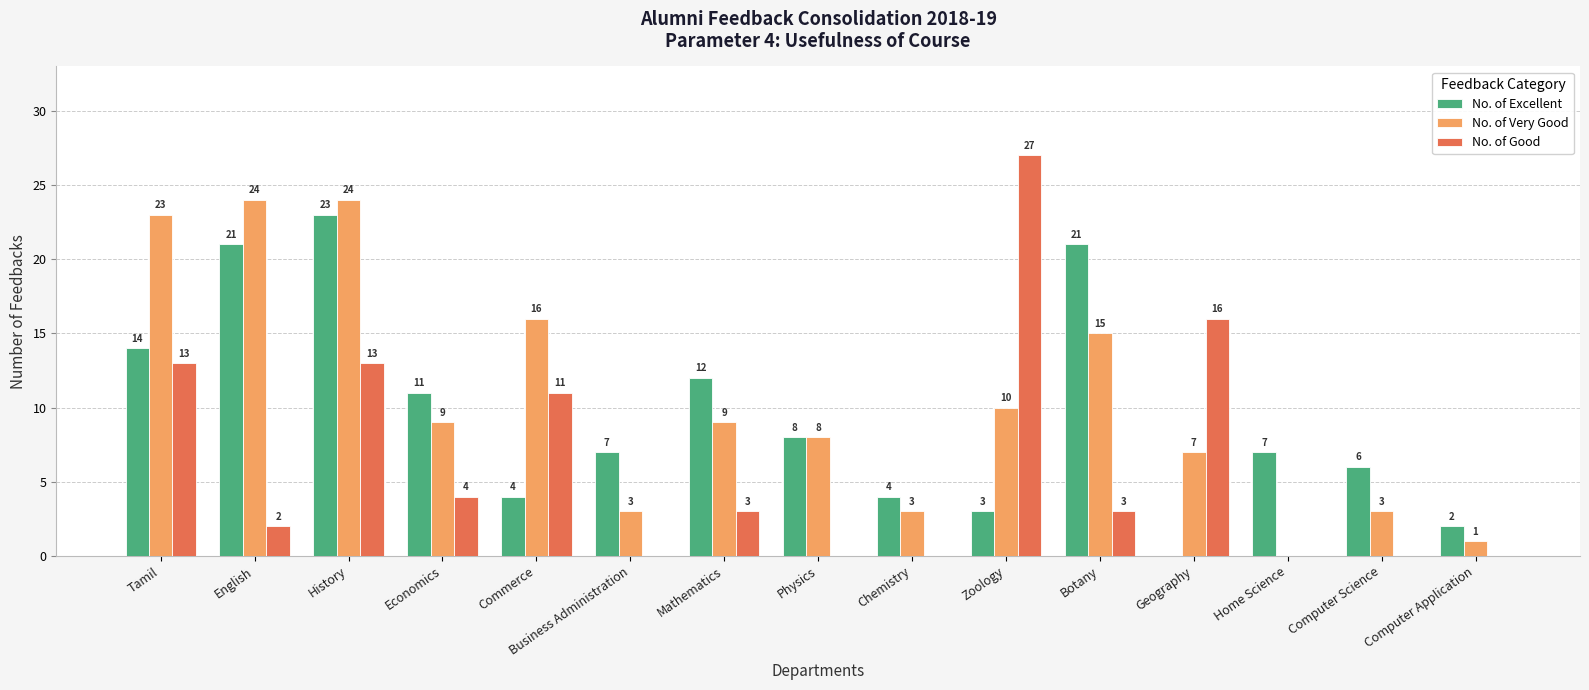

At which label does No. of Good first exceed 3?

Tamil